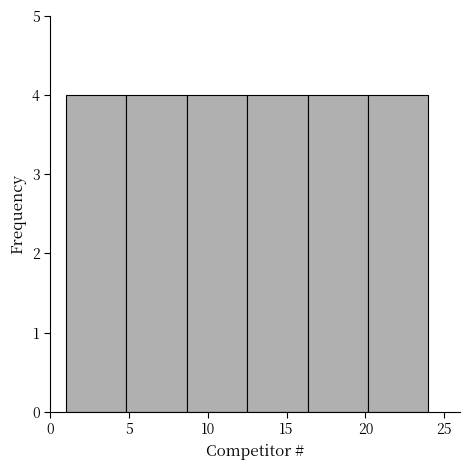

Reading left to right, transcribe this chart: for each bar, give the range it covers on the x-axis and its height. Neither the bar edges nor the heights are printed on the chart, so give them approximately, as read against the axes.

1.0 to 5.0: 4
5.0 to 8.5: 4
8.5 to 12.5: 4
12.5 to 16.5: 4
16.5 to 20.0: 4
20.0 to 24.0: 4